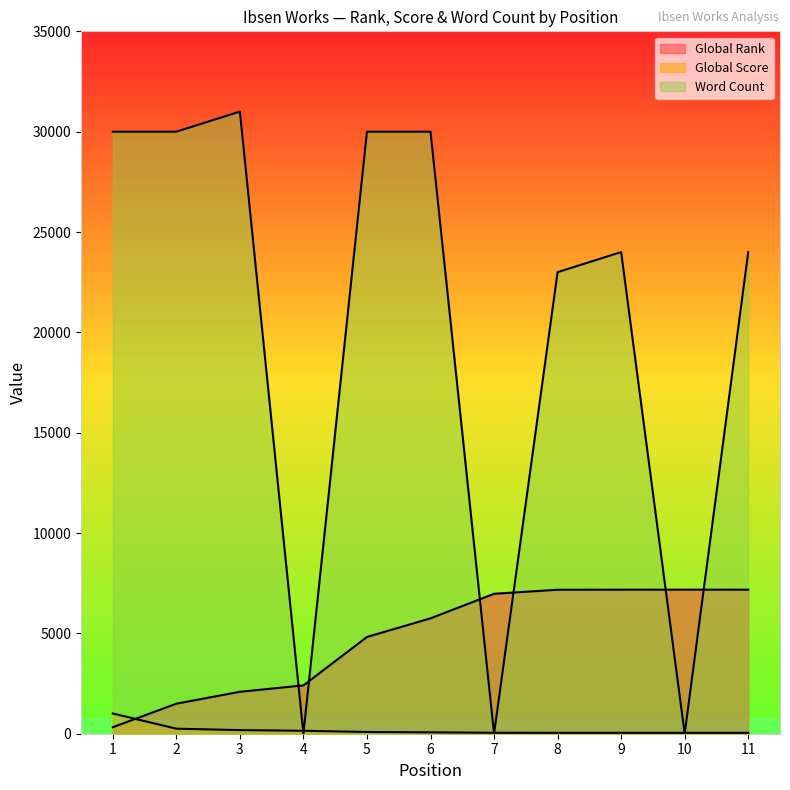

What is the sum of the Global Score values at 7 and 8?

93